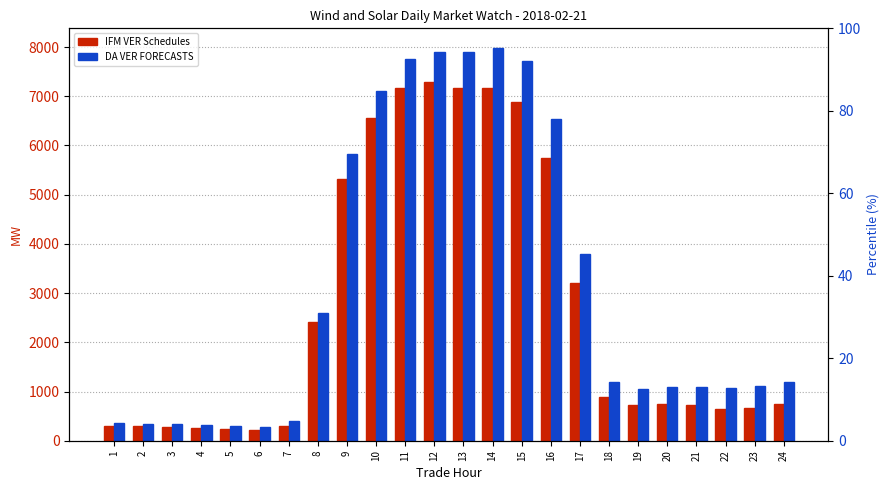

Which series has the widest spread of values?

DA VER FORECASTS